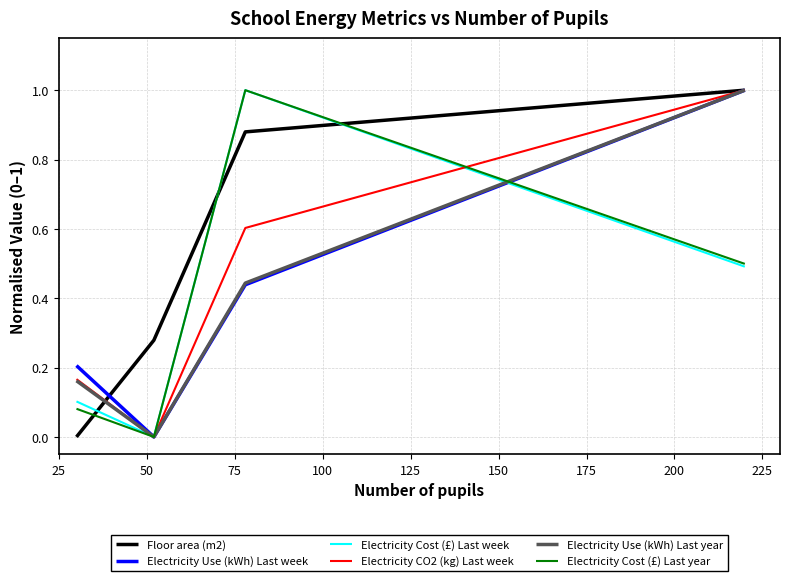

How many lines are shown in the chart?

6